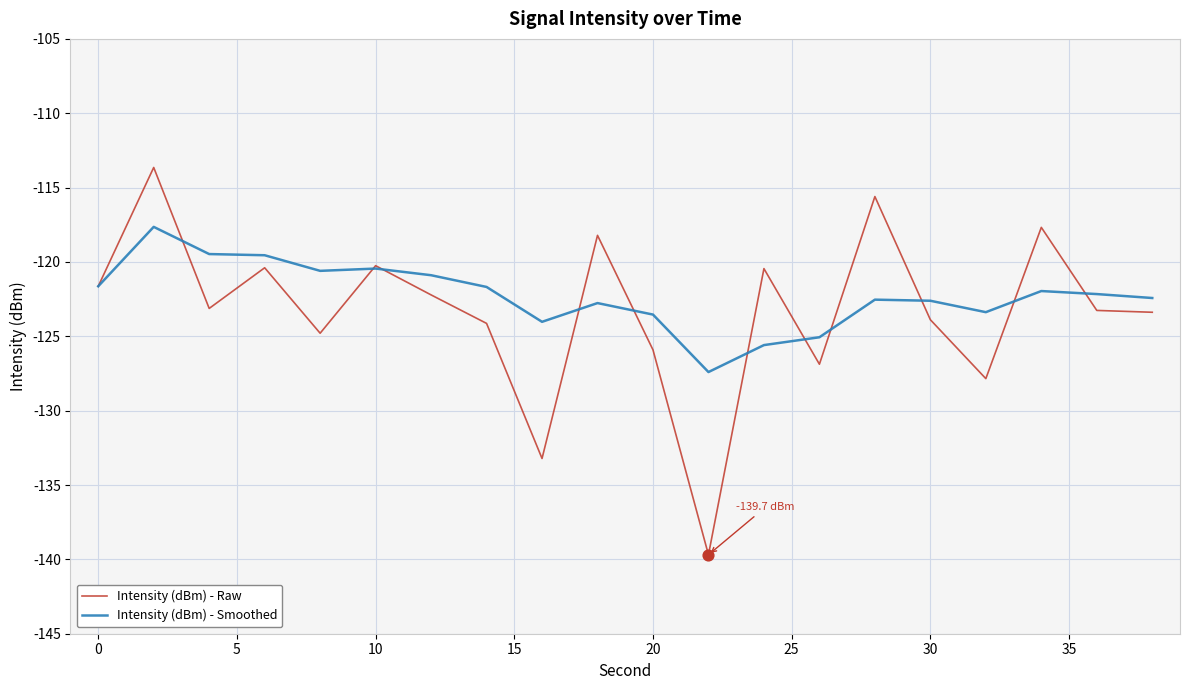

Rank the series by their maximum value, from highest to lowest.

Intensity (dBm) - Raw, Intensity (dBm) - Smoothed